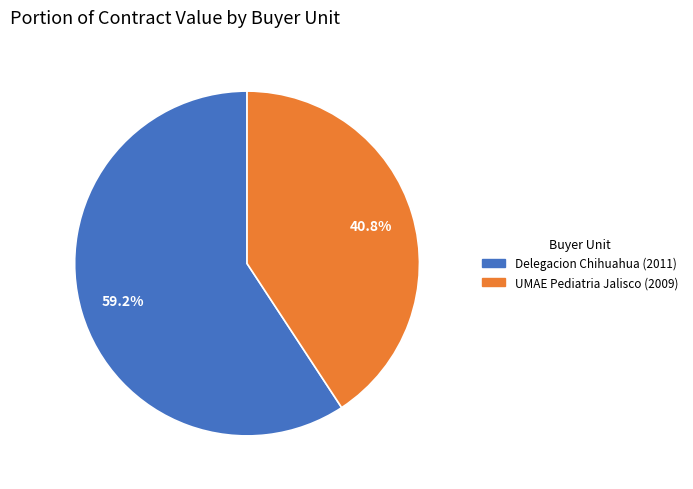

How many segments does this pie chart have?

2